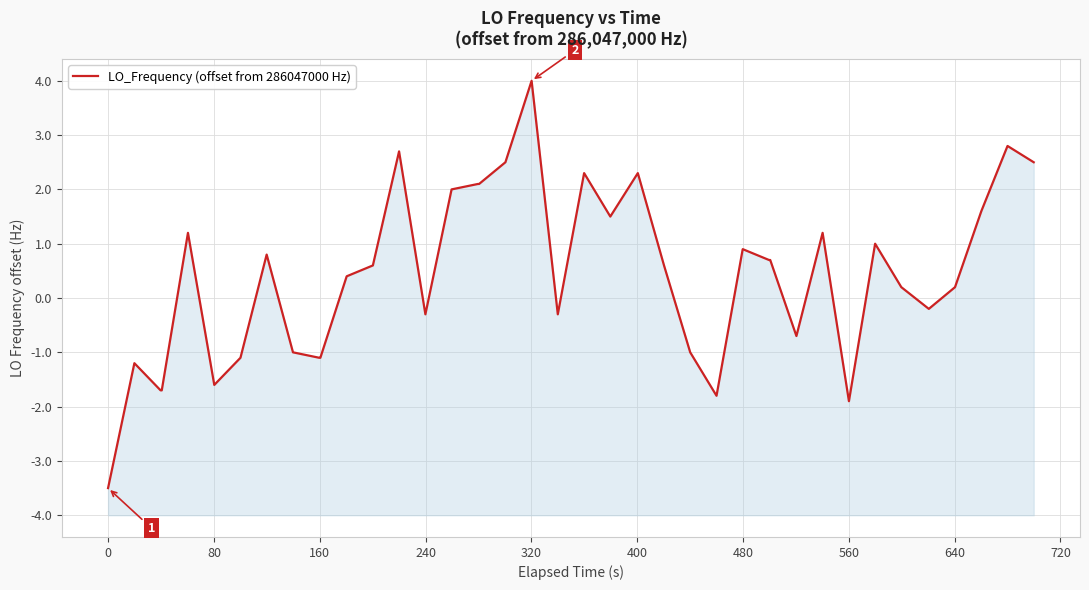

Is it true that the value at 24 is 0.4?

False